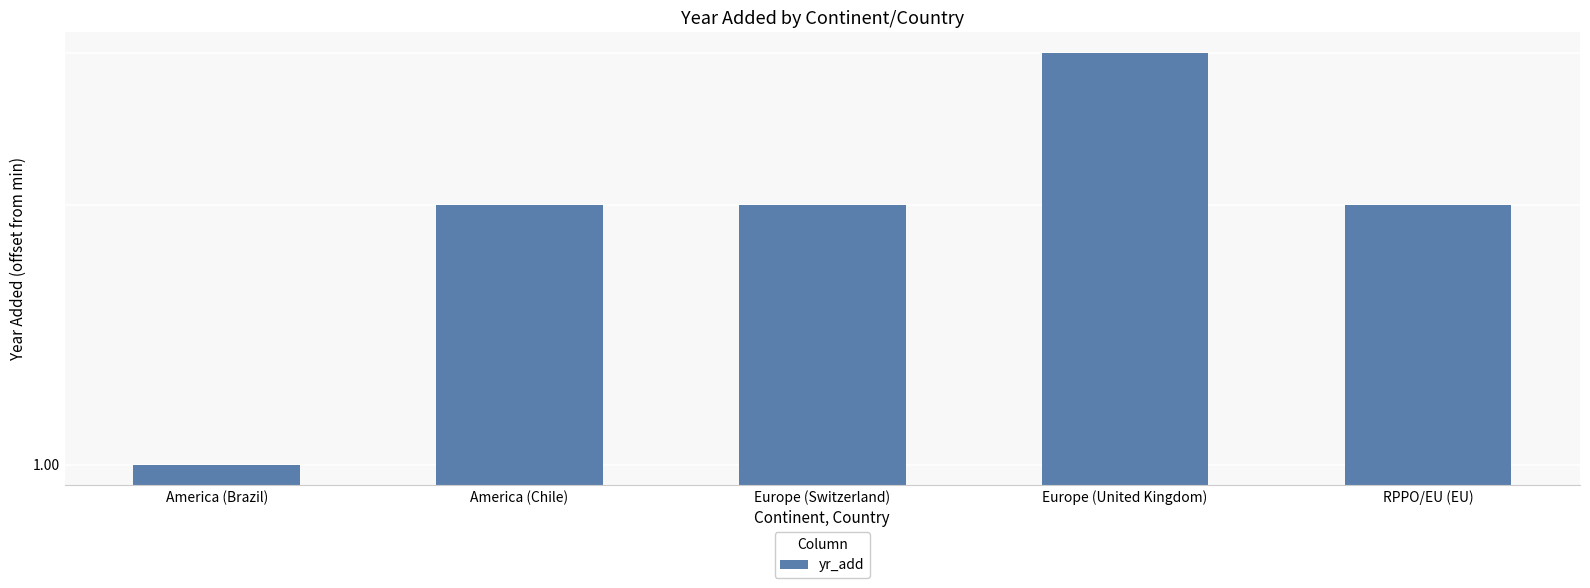

What is the average value?

2